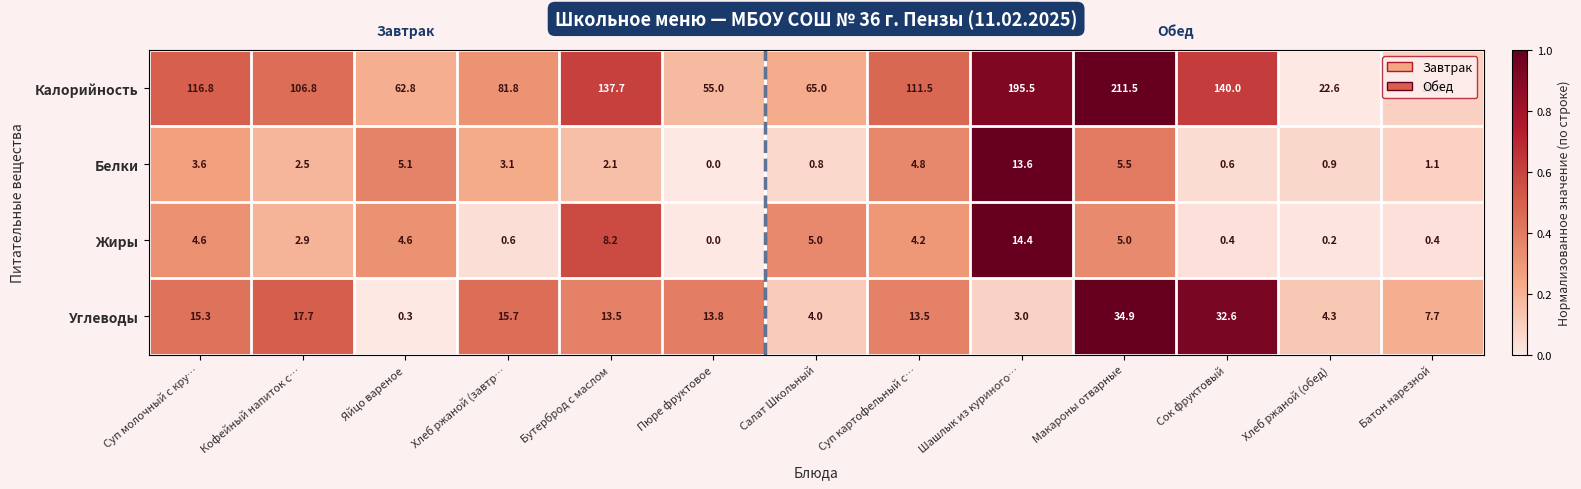

What is the total value across all series at Пюре фруктовое?

68.8